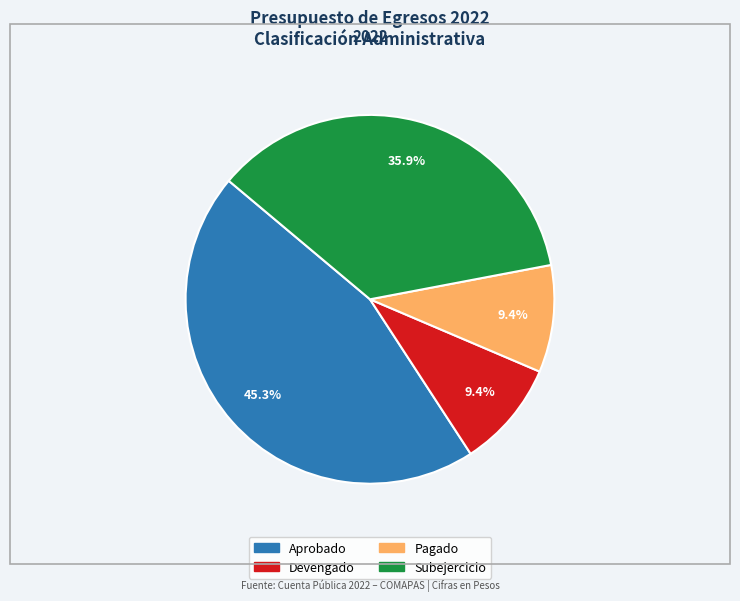

Which slice is the largest?

Aprobado